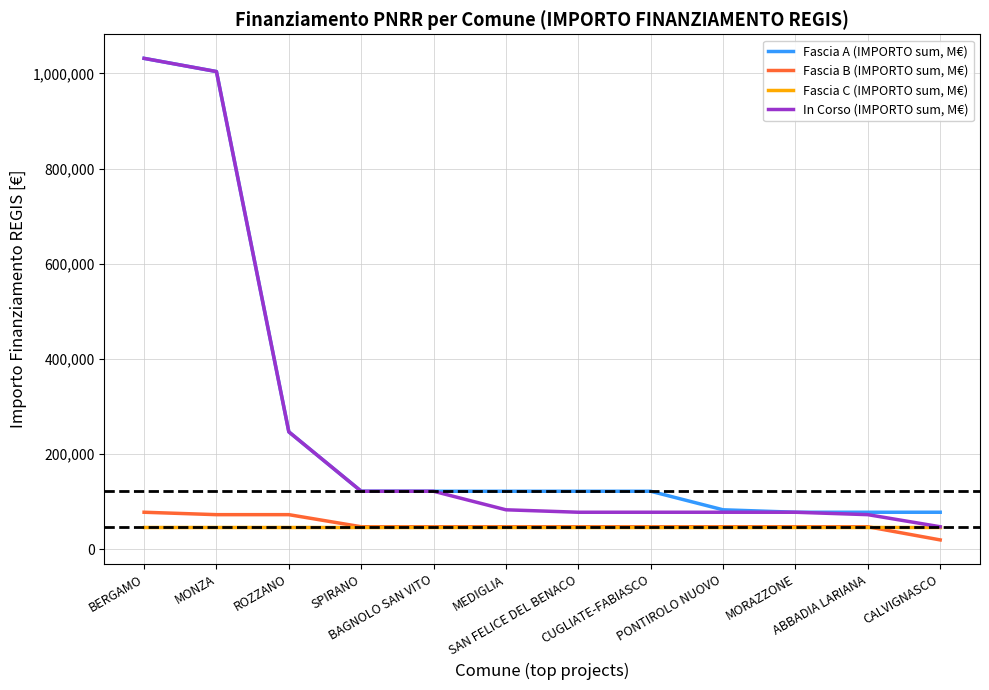

True or false: In Corso (IMPORTO sum, M€) and Fascia B (IMPORTO sum, M€) cross at least once.

False